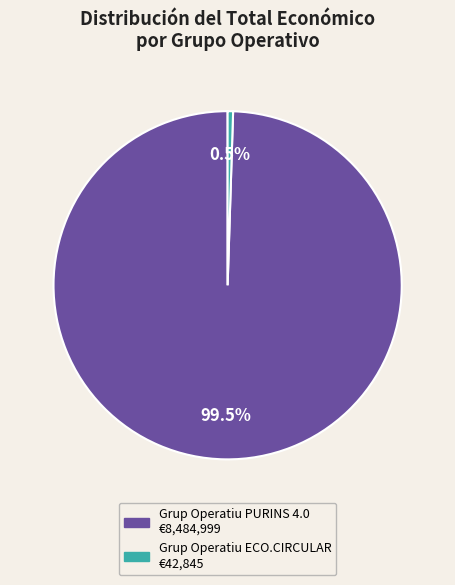

Do Grup Operatiu PURINS 4.0 and Grup Operatiu ECO.CIRCULAR together represent more than half of the pie?

Yes